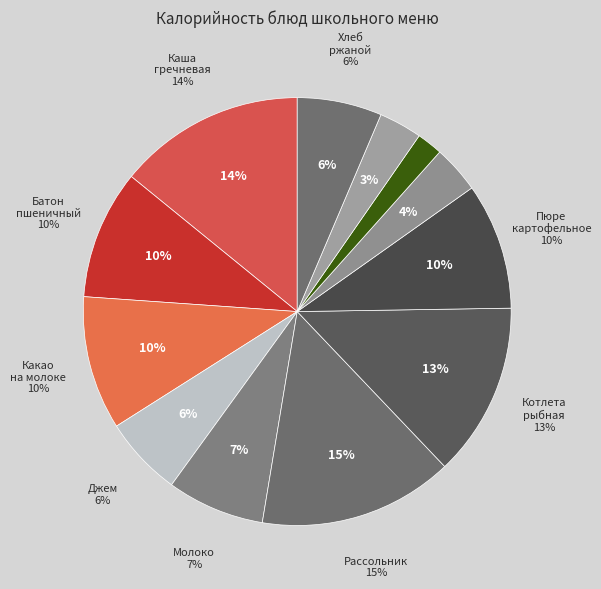

Is the sum of Молоко and Пюре картофельное greater than half?

No